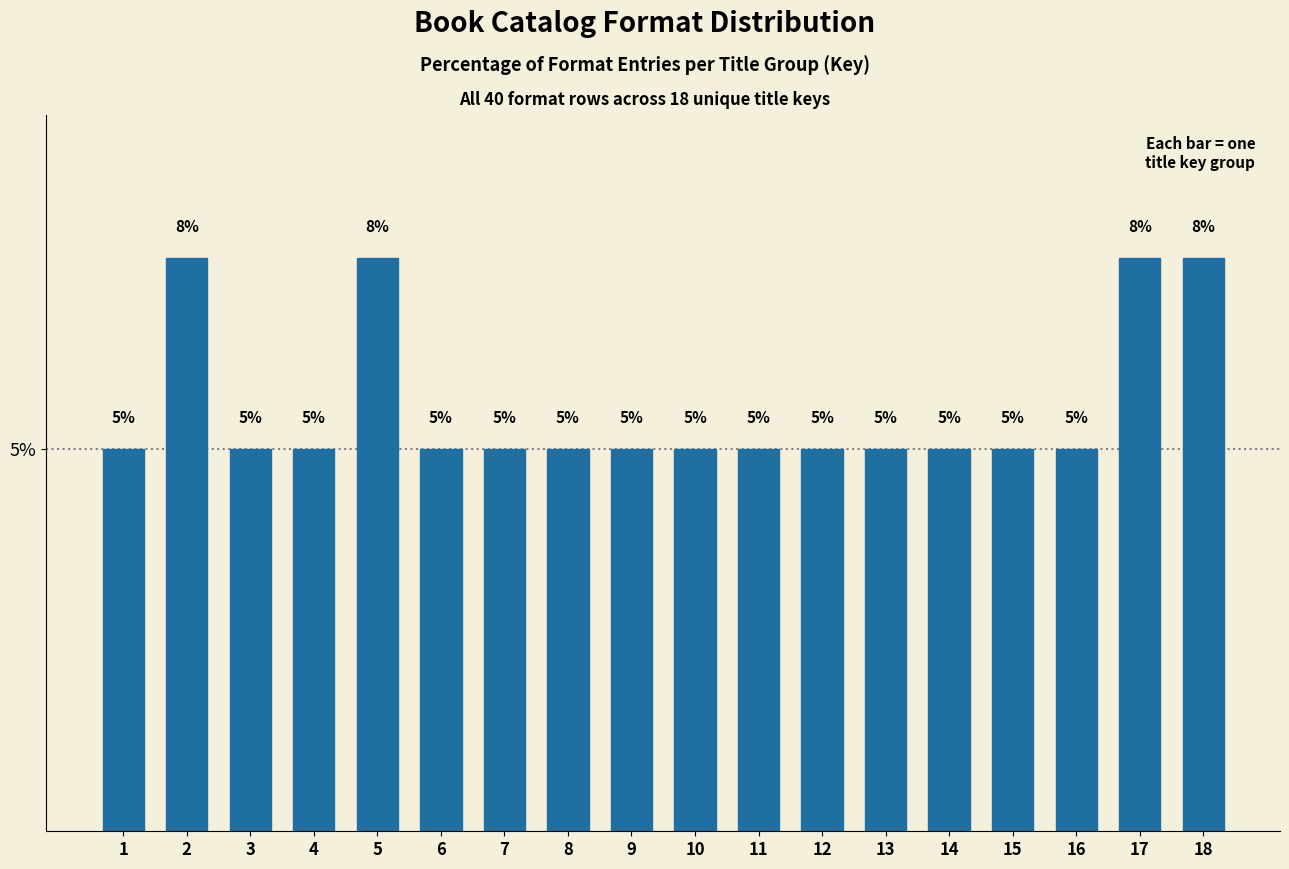

Read the value at 10.

5.0